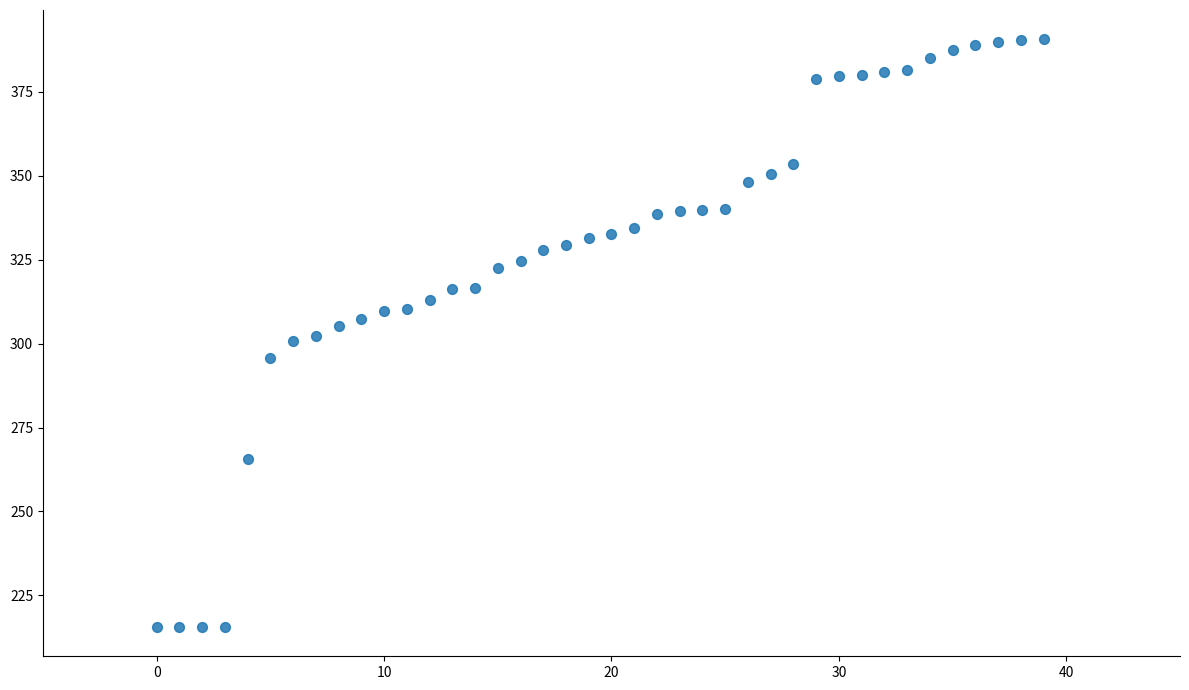

What is the range of Y values (max minus min)?

175.1